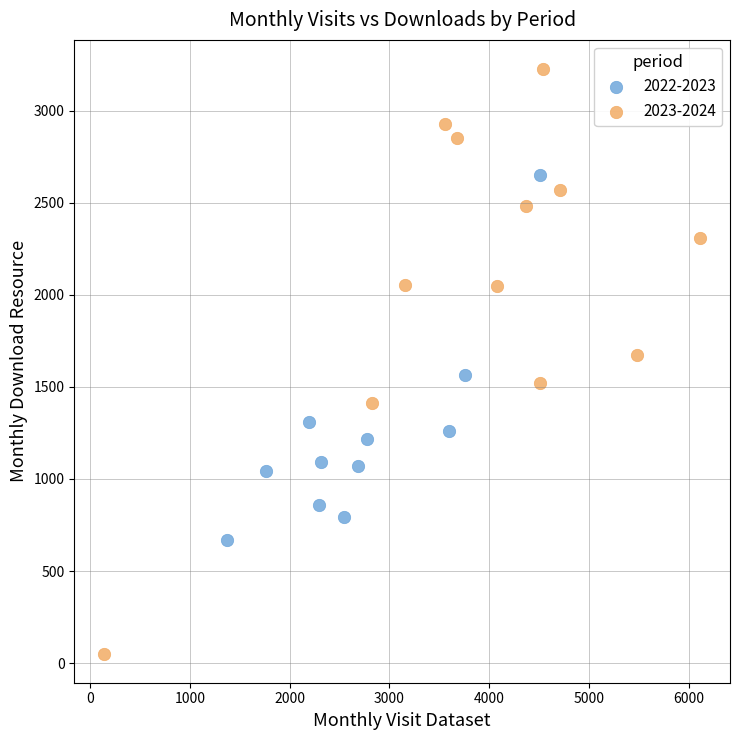

Which series has the largest Y range (max minus min)?

2023-2024